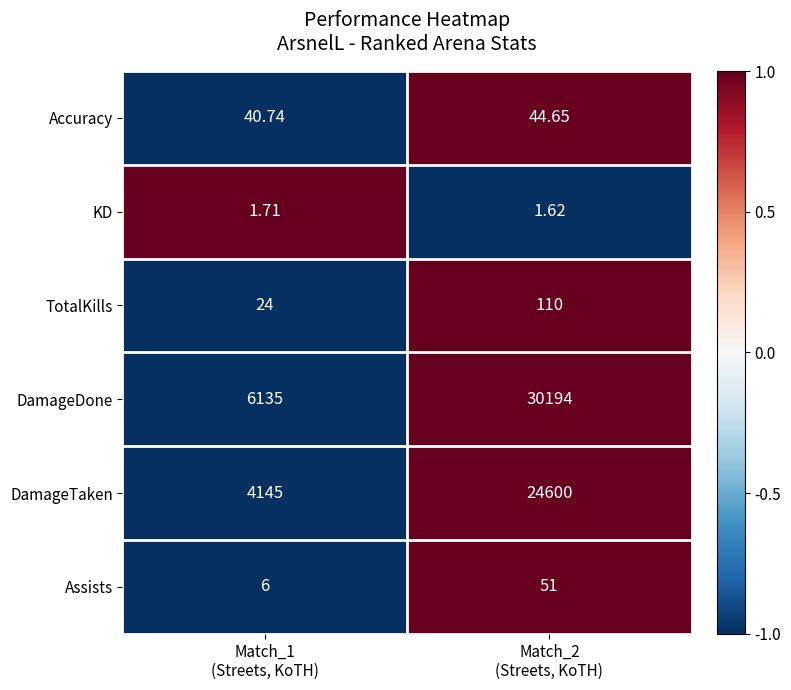

What is the maximum value shown in the chart?

30194.0